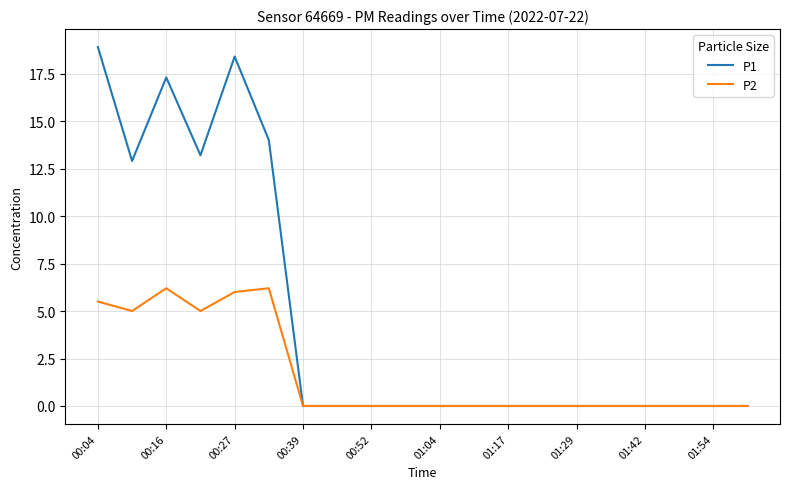

List the series in order of their peak value, lowest first.

P2, P1